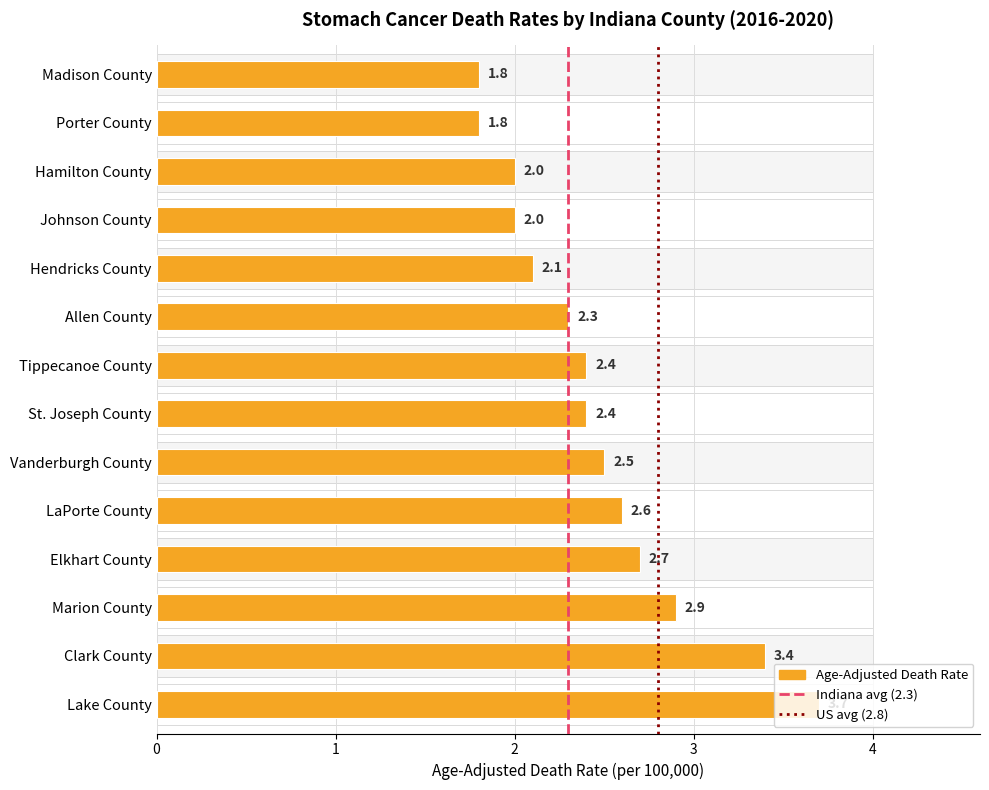

List the labels in order of value, largest first.

Lake County, Clark County, Marion County, Elkhart County, LaPorte County, Vanderburgh County, Tippecanoe County, St. Joseph County, Allen County, Hendricks County, Hamilton County, Johnson County, Madison County, Porter County